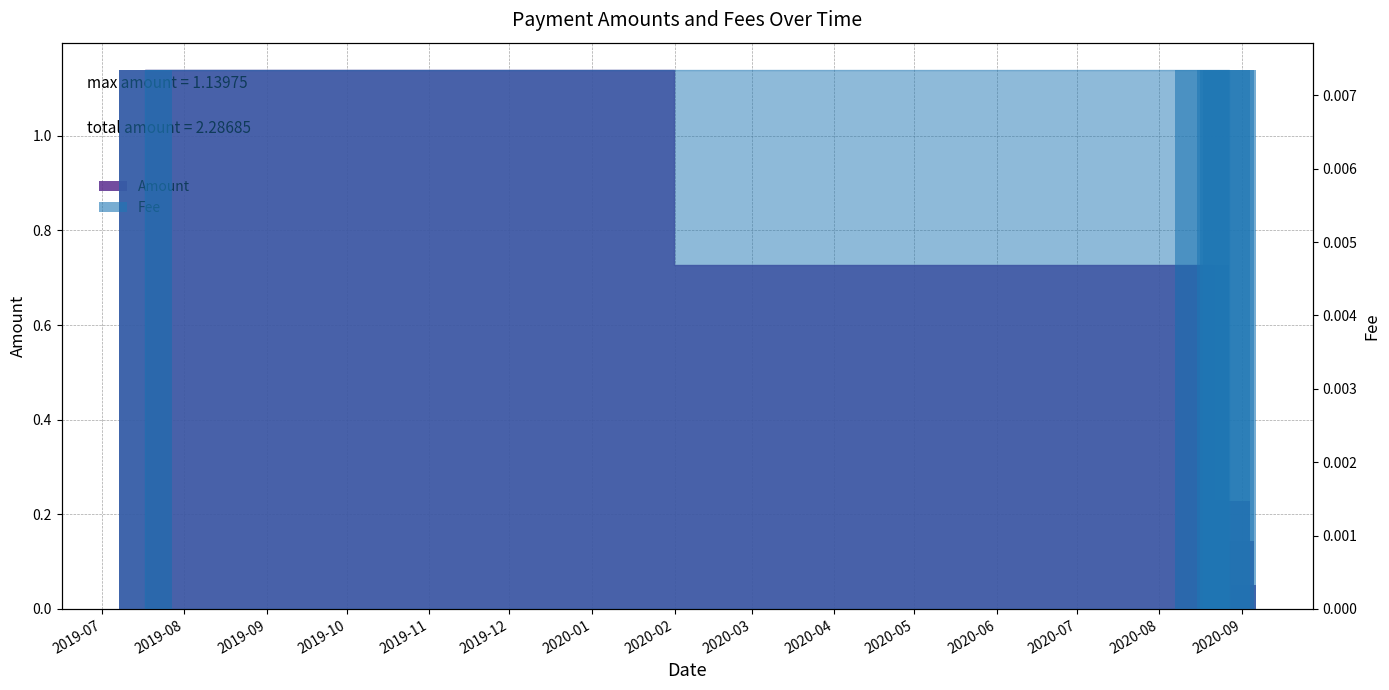

What is the difference between the maximum and second lowest values?

1.0